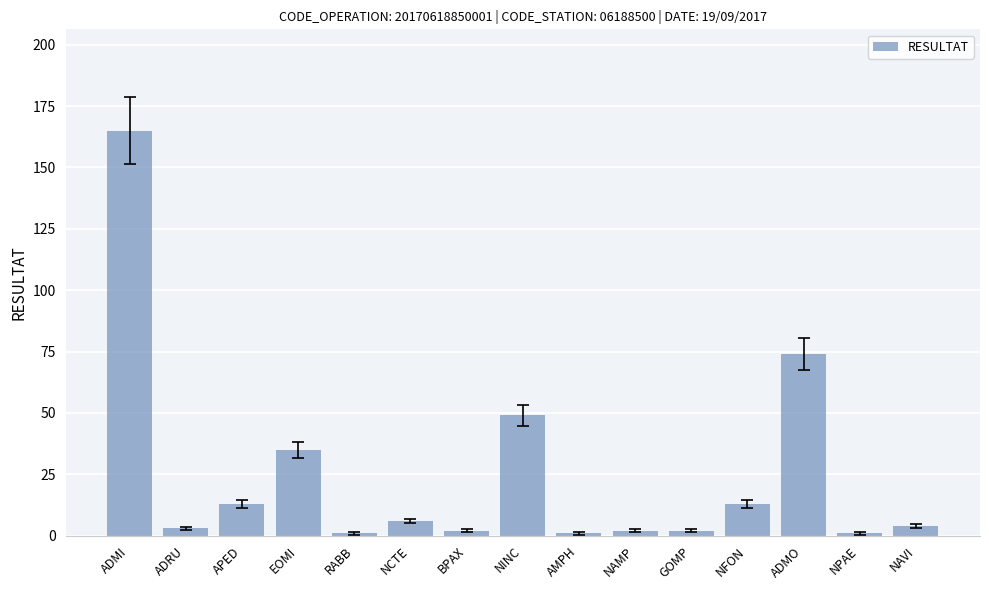

Which has a higher value, NAVI or BPAX?

NAVI